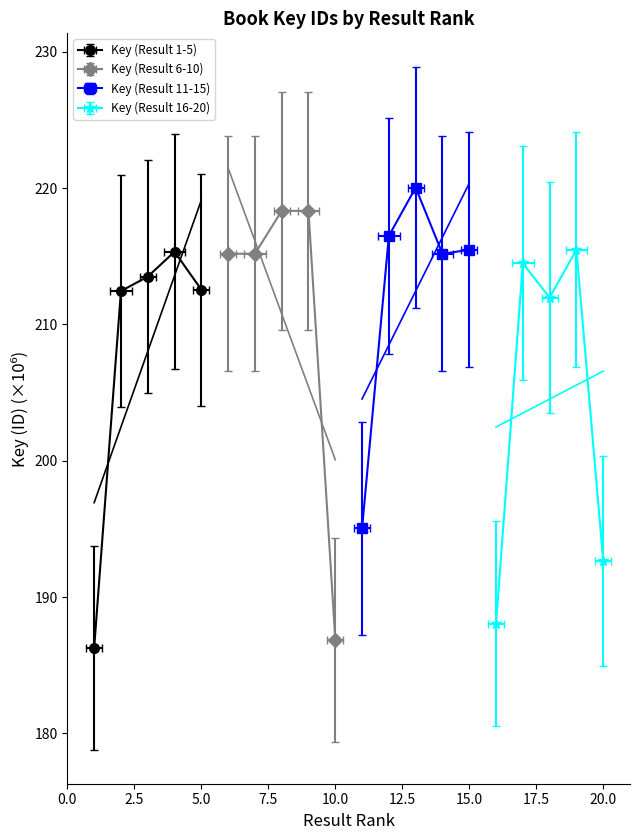

How many values in the Key (Result 6-10) series are below 215?

1